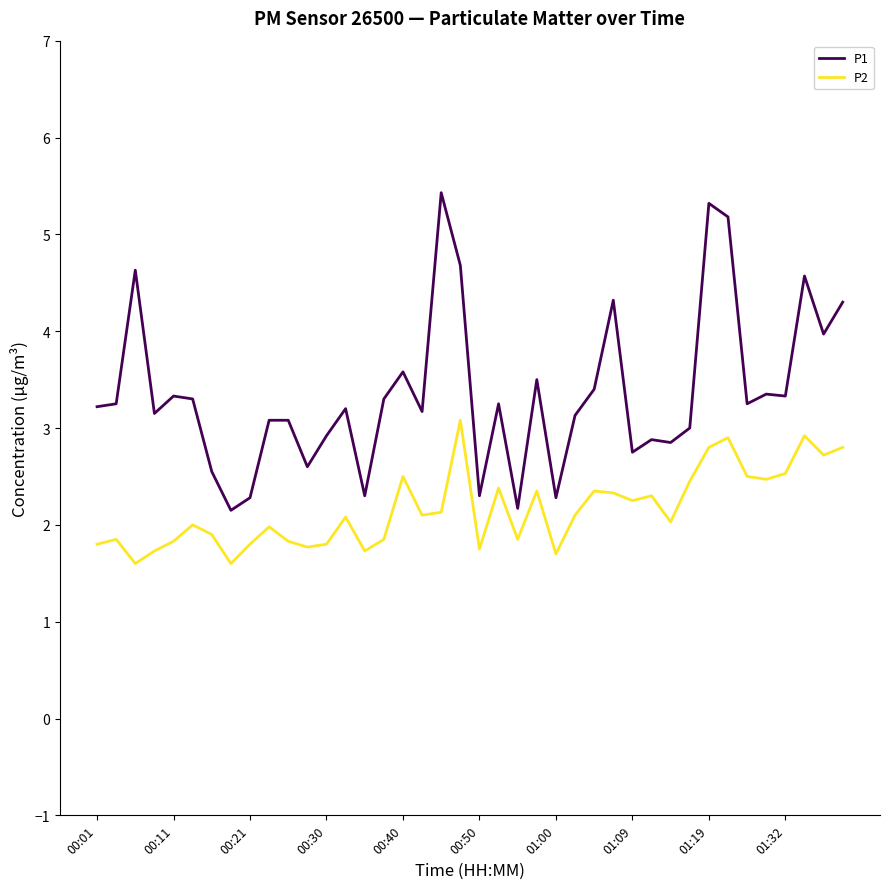

True or false: P2 and P1 cross at least once.

False